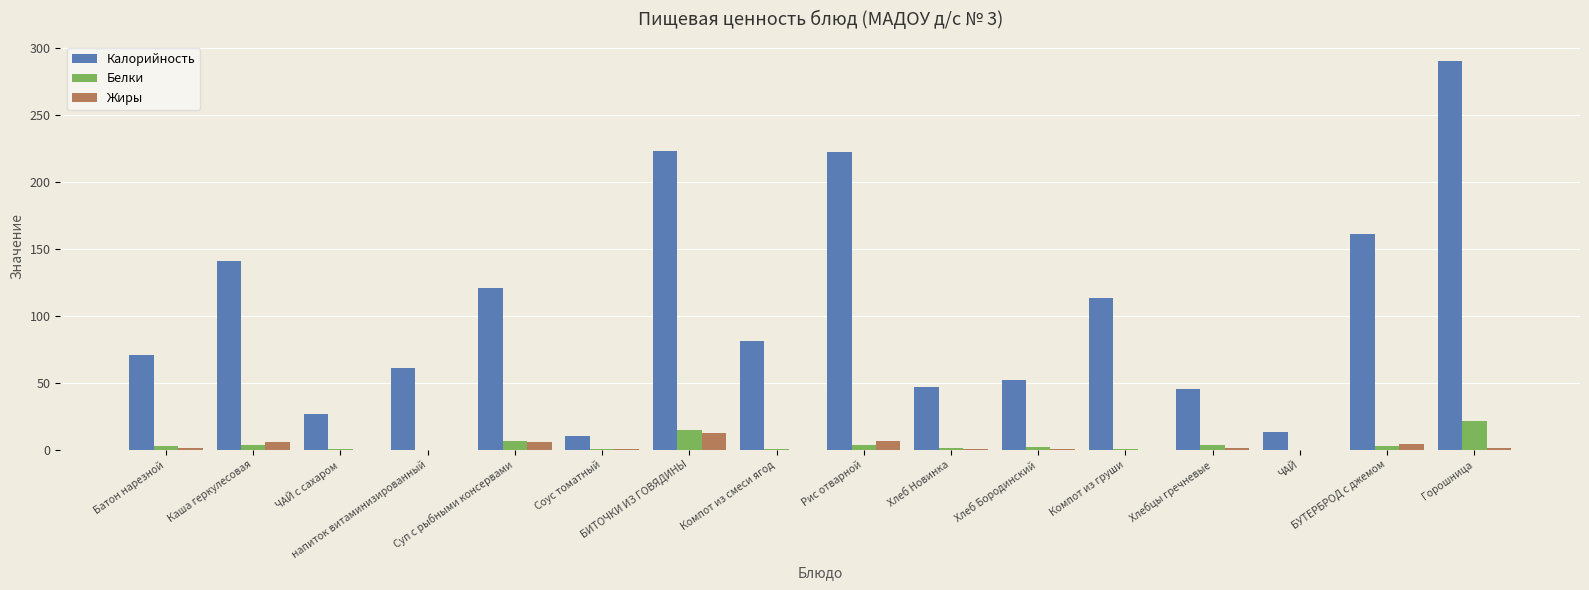

Which series has the largest total across all categories?

Калорийность